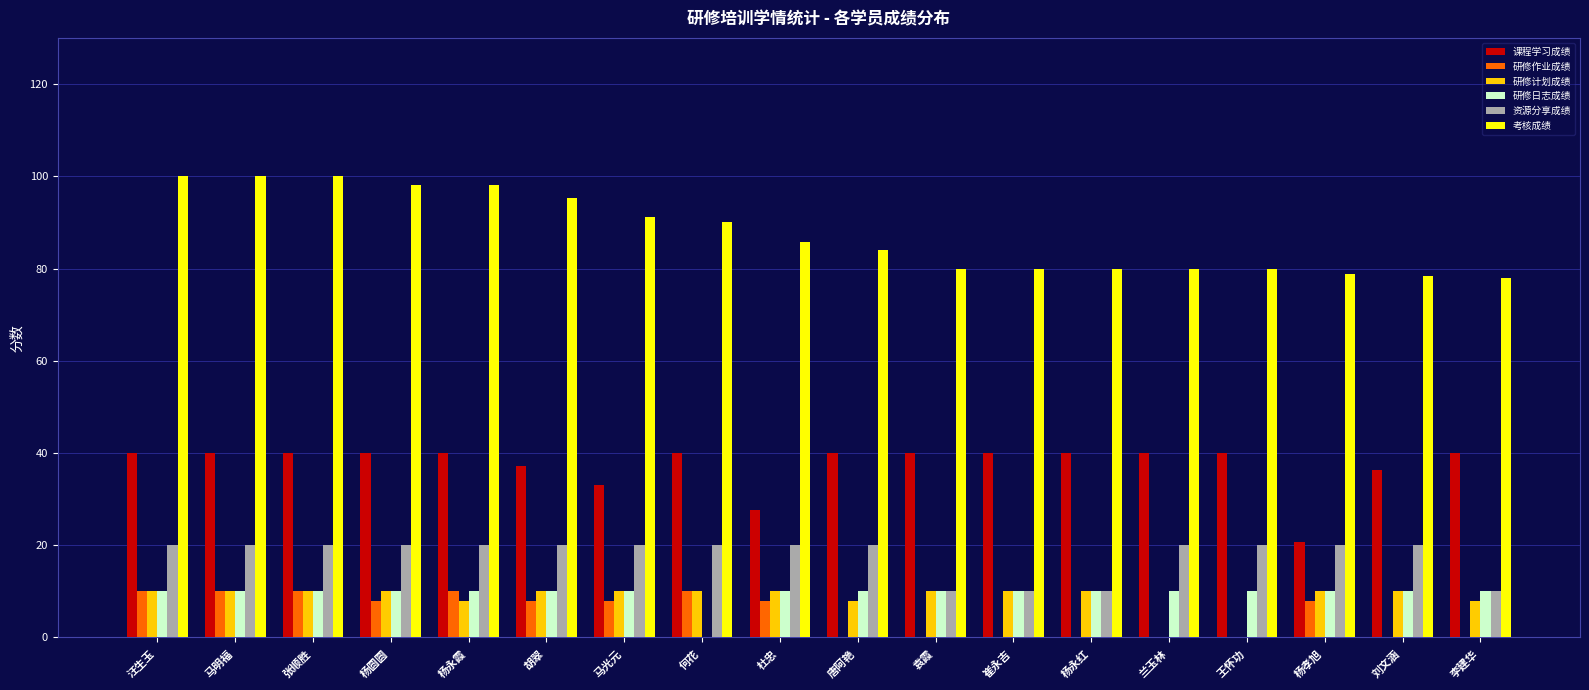

What is the highest value of the 研修日志成绩 series?

10.0